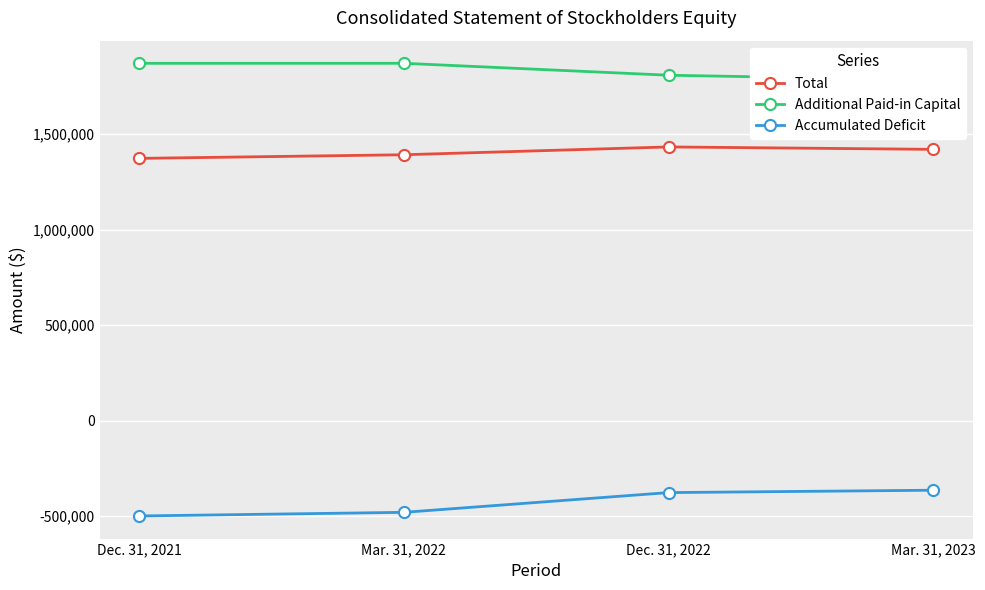

True or false: Accumulated Deficit and Total cross at least once.

False